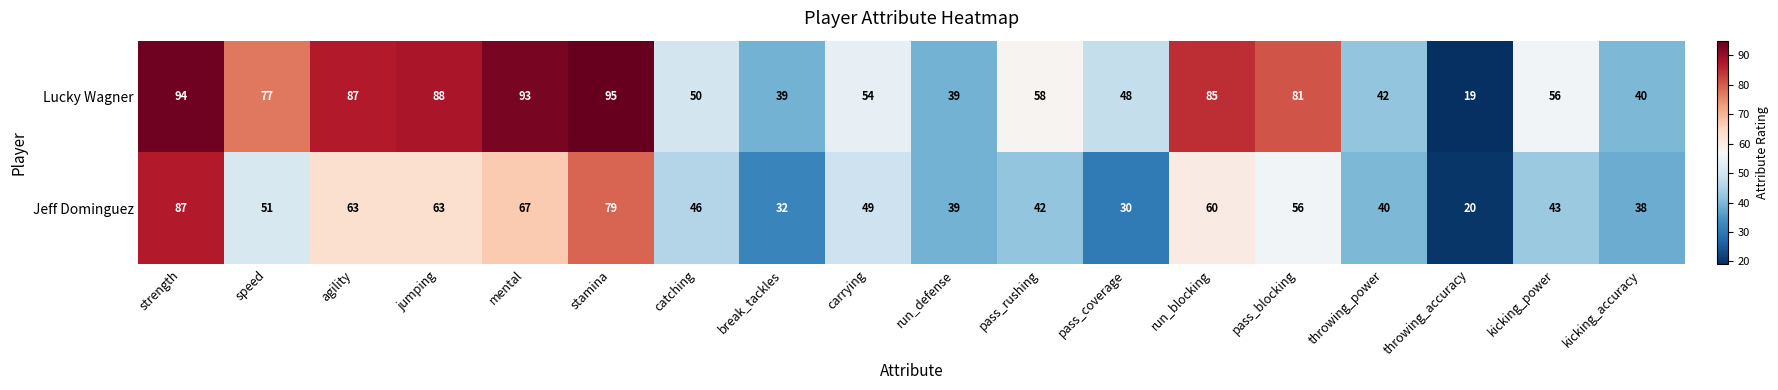

What is the difference between the highest and lowest values at run_blocking?

25